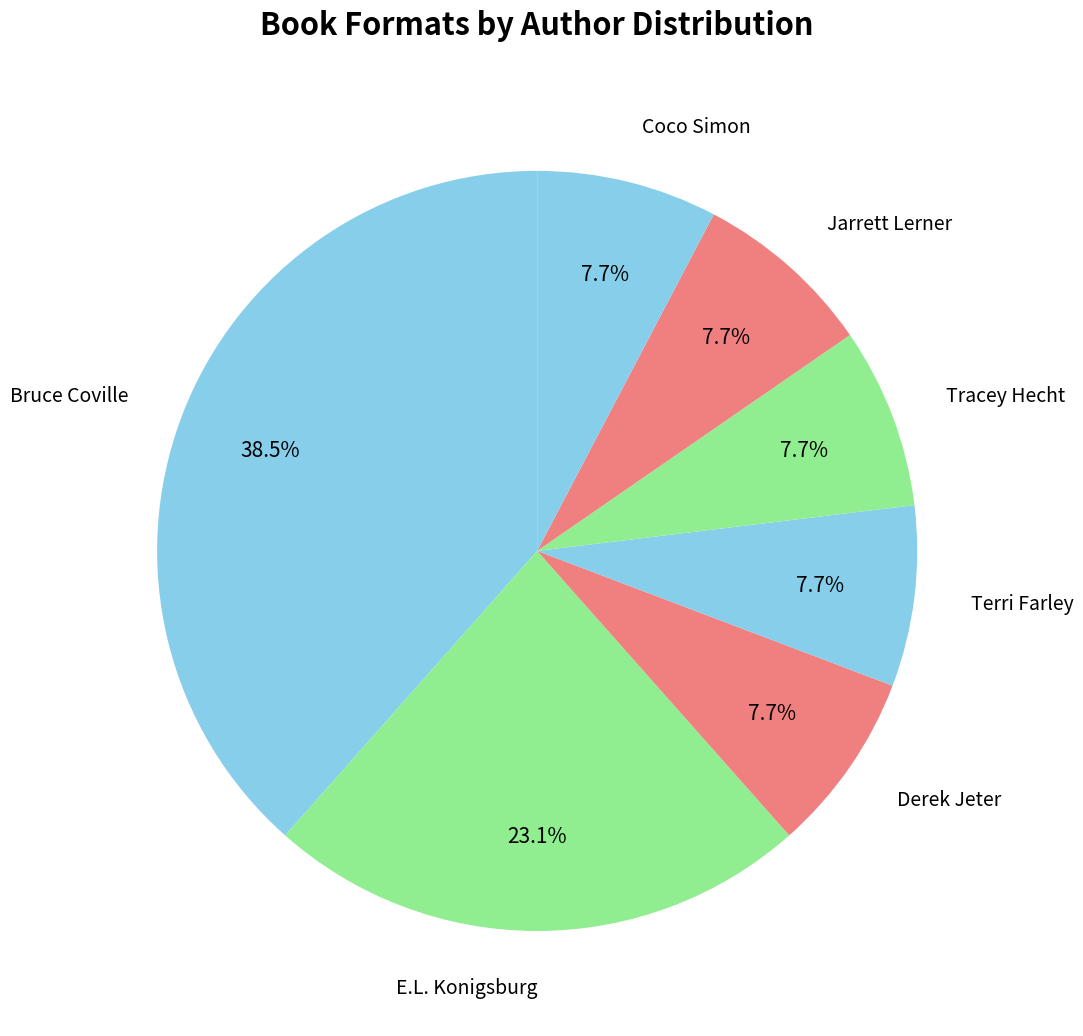

What is the largest slice in the pie chart?

Bruce Coville